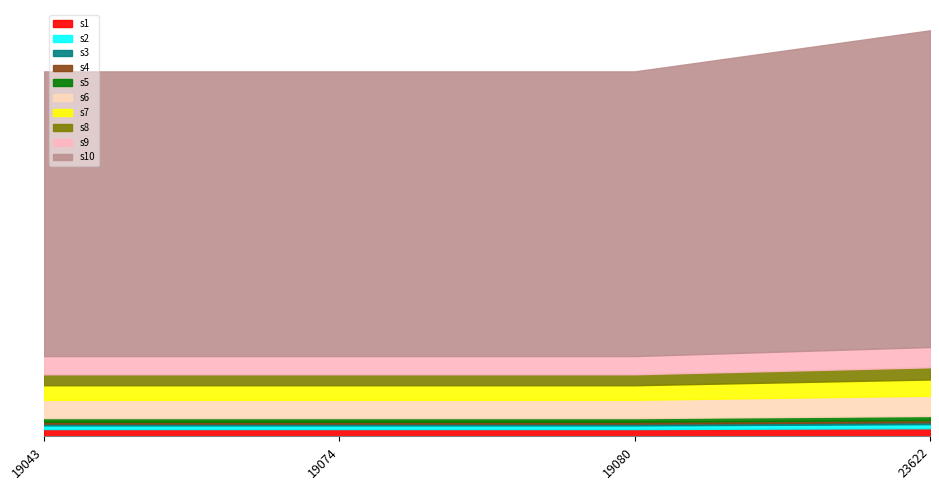

What is the maximum value shown in the chart?

7836